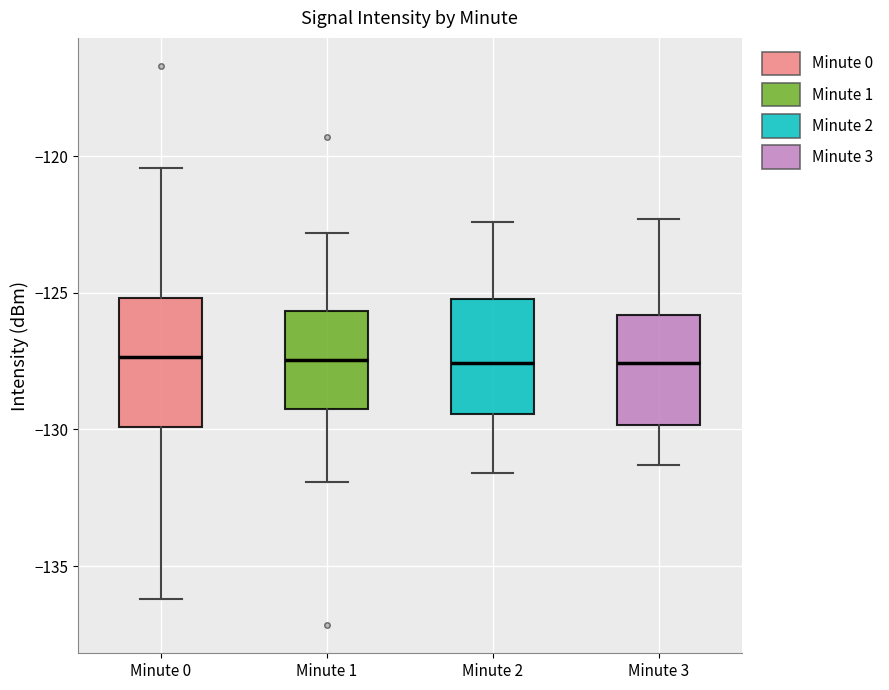

Reading left to right, transcribe this box plot: for each box, give where its median line is, the range the box spans, and where its two whiskers end, as read against the y-axis. The values are not printed on the chart, so give them approximately, as read against the axis.

Minute 0: median -127.5, box -130.0 to -125.0, whiskers -136.0 to -120.5
Minute 1: median -127.5, box -129.0 to -125.5, whiskers -132.0 to -123.0
Minute 2: median -127.5, box -129.5 to -125.0, whiskers -131.5 to -122.5
Minute 3: median -127.5, box -130.0 to -126.0, whiskers -131.5 to -122.5